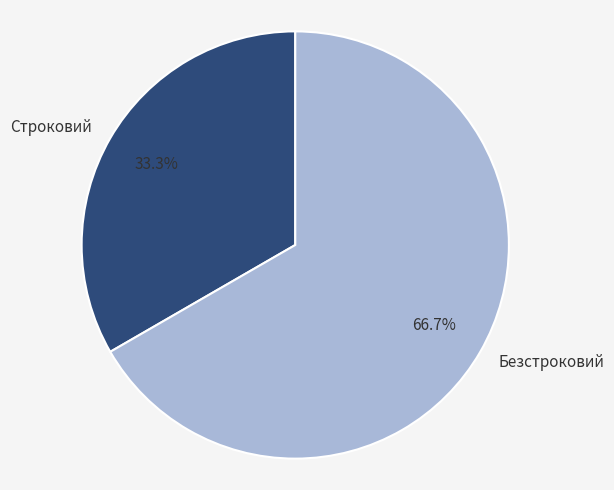

Which category has the biggest portion of the pie?

Безстроковий